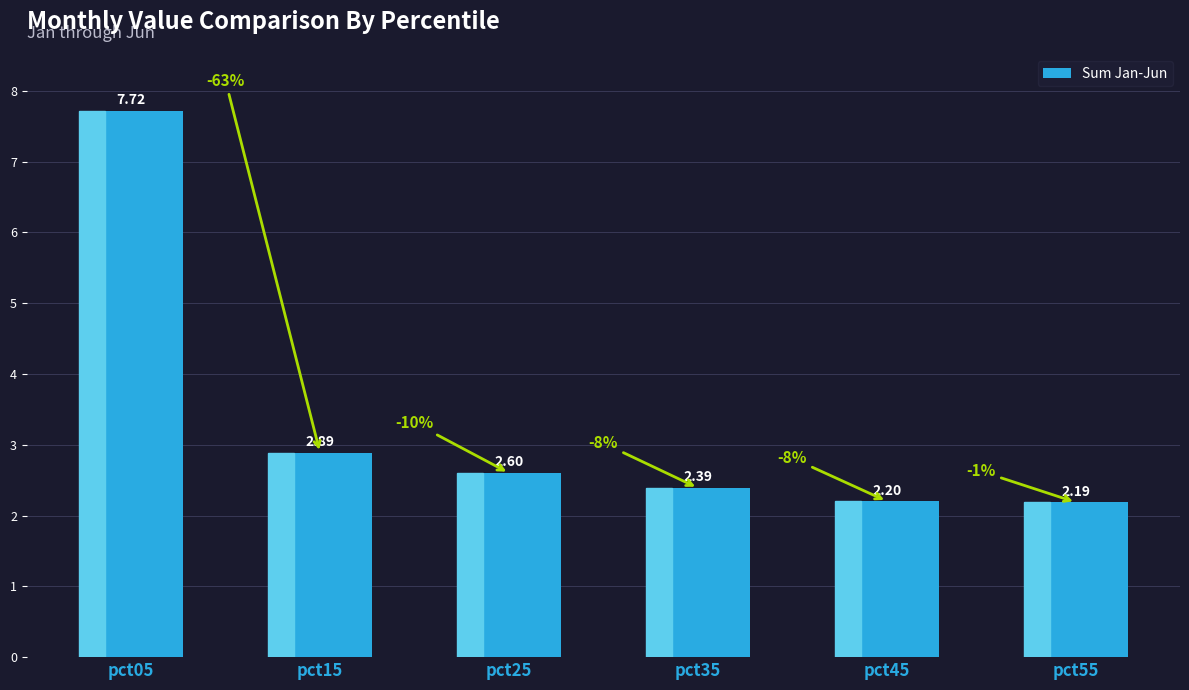

Which category has the highest value across all series?

pct05